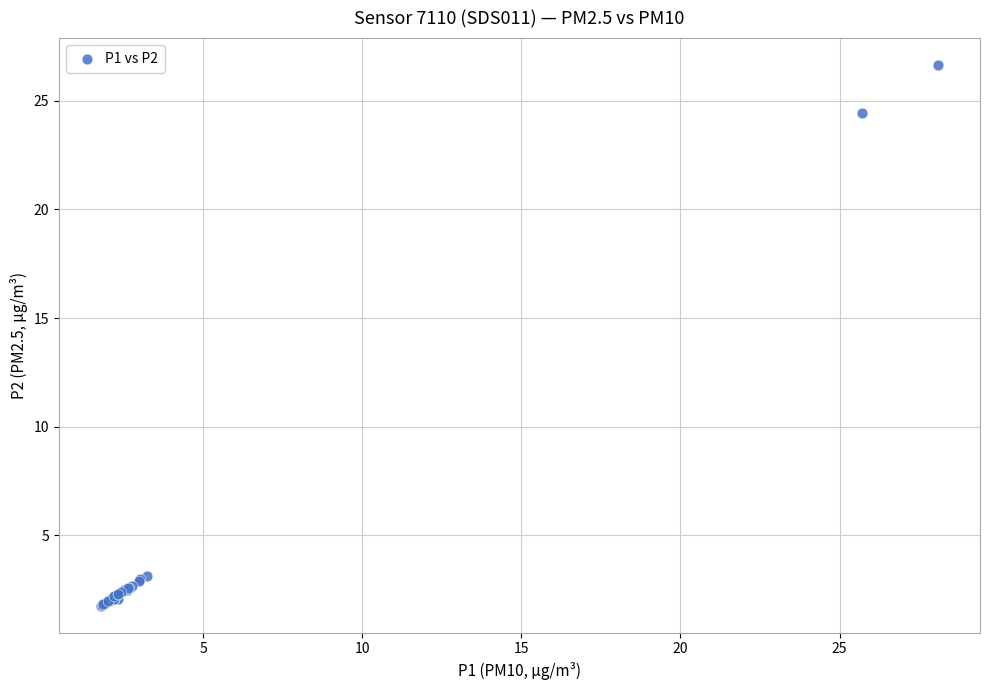

What Y value in the scatter plot is closest to 14?

24.4